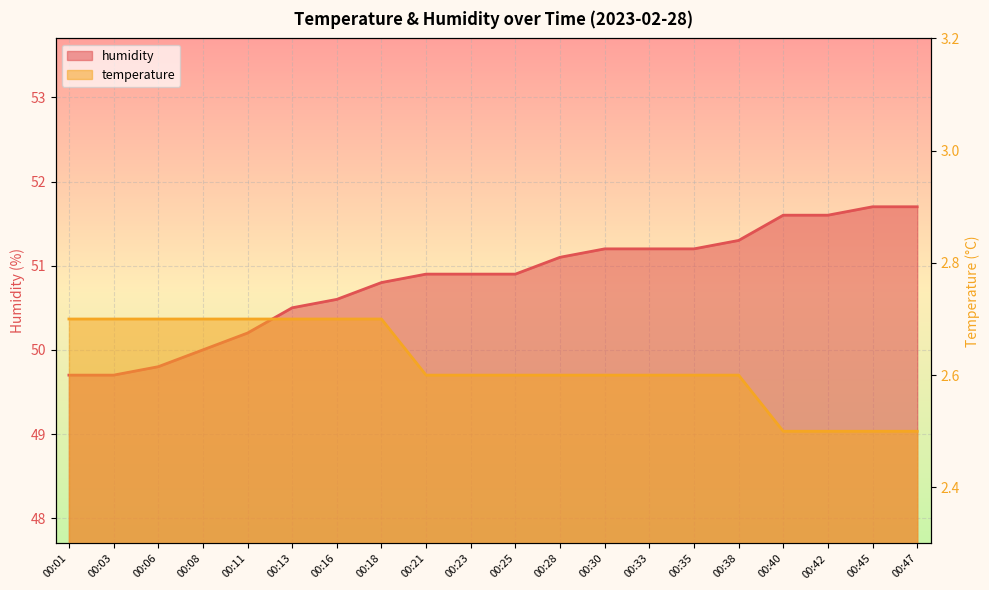

True or false: temperature and humidity intersect in this chart.

False